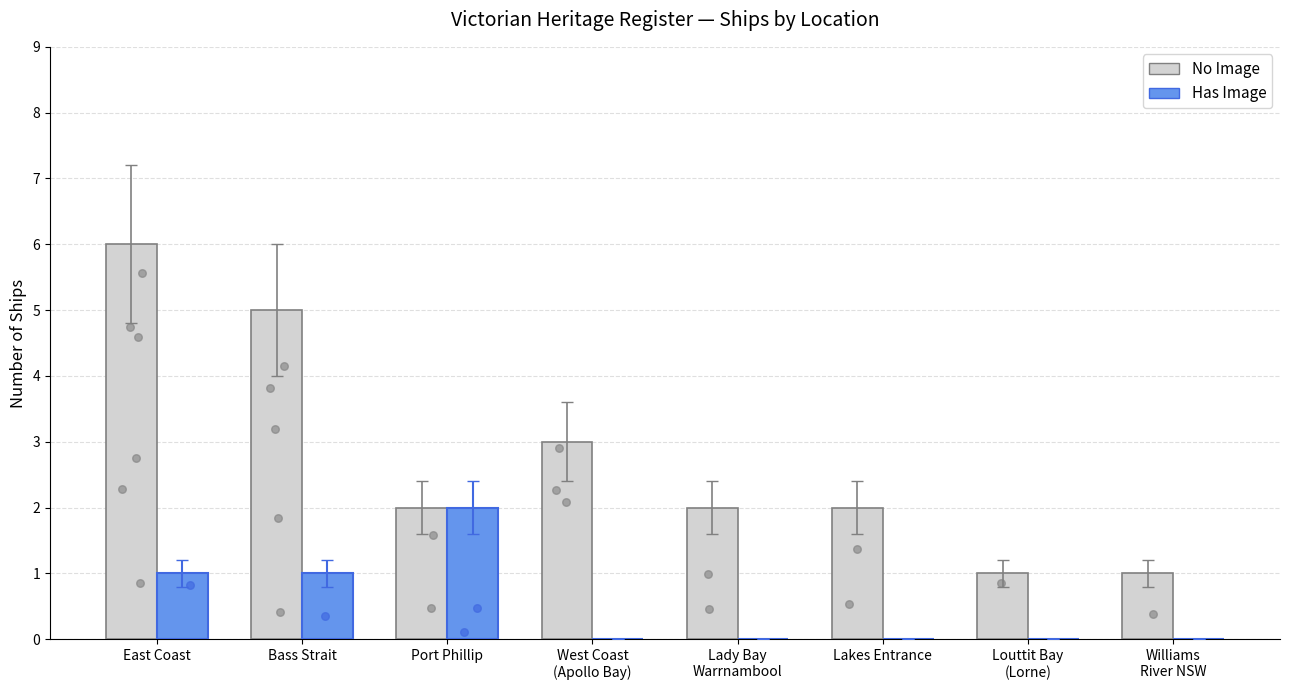

Which series has the largest Y range (max minus min)?

No Image